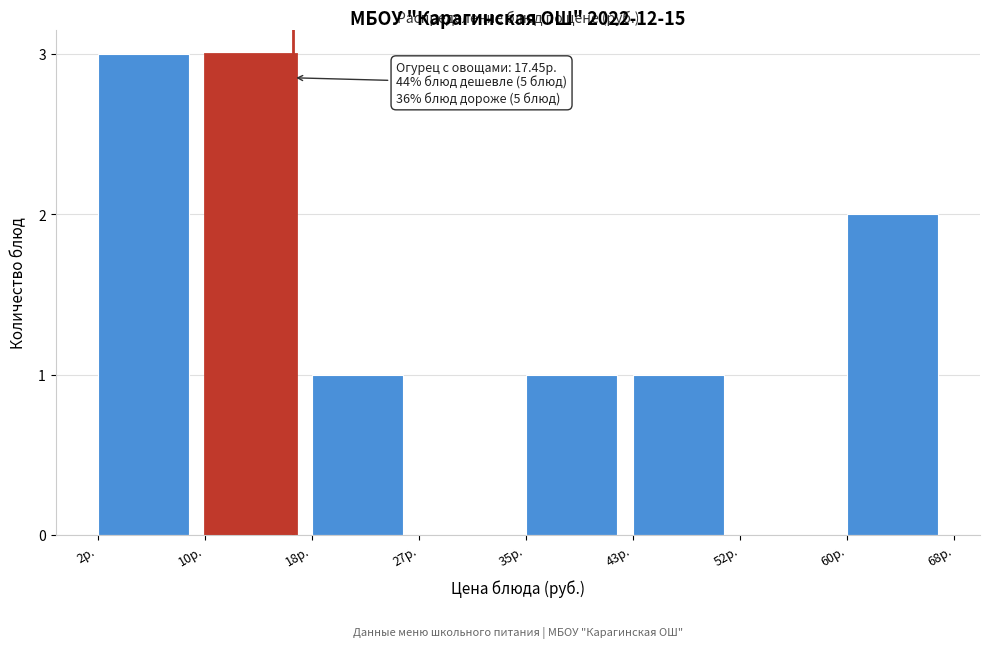

Reading right to left, transcribe all the data shown in this chart.

60р.=2	52р.=0	43р.=1	35р.=1	27р.=0	18р.=1	10р.=3	2р.=3